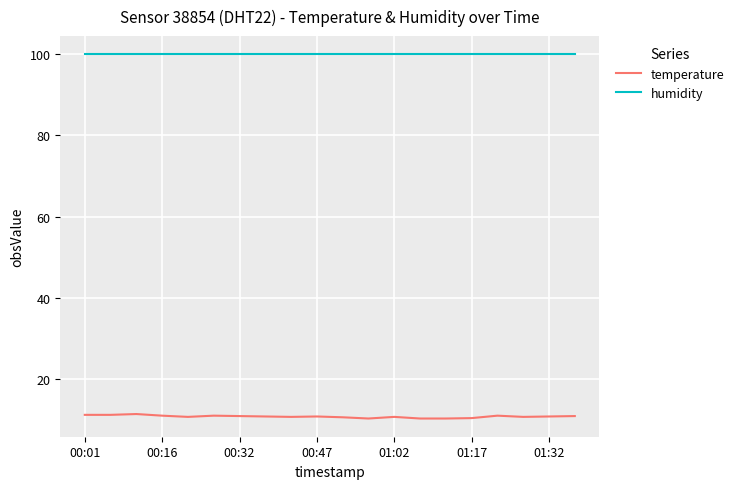

Does the chart have visible grid lines?

Yes